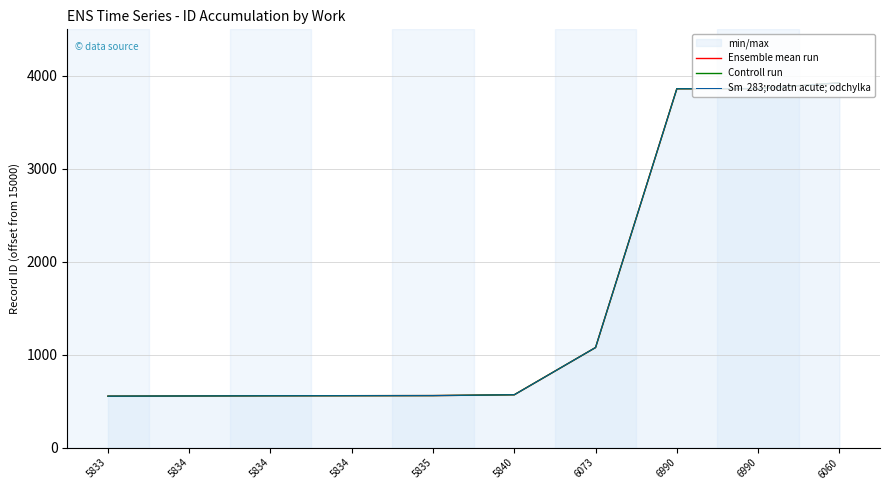

Reading left to right, transcribe all the data shown in this chart.

Ensemble mean run: 5833=554	5834=556	5834=558	5834=559	5835=560	5840=569	6073=1077	6990=3861	6990=3862	6060=3925
Controll run: 5833=554	5834=556	5834=558	5834=559	5835=560	5840=569	6073=1077	6990=3861	6990=3862	6060=3925
Sm  283;rodatn acute; odchylka: 5833=554	5834=556	5834=558	5834=559	5835=560	5840=569	6073=1077	6990=3861	6990=3862	6060=3925